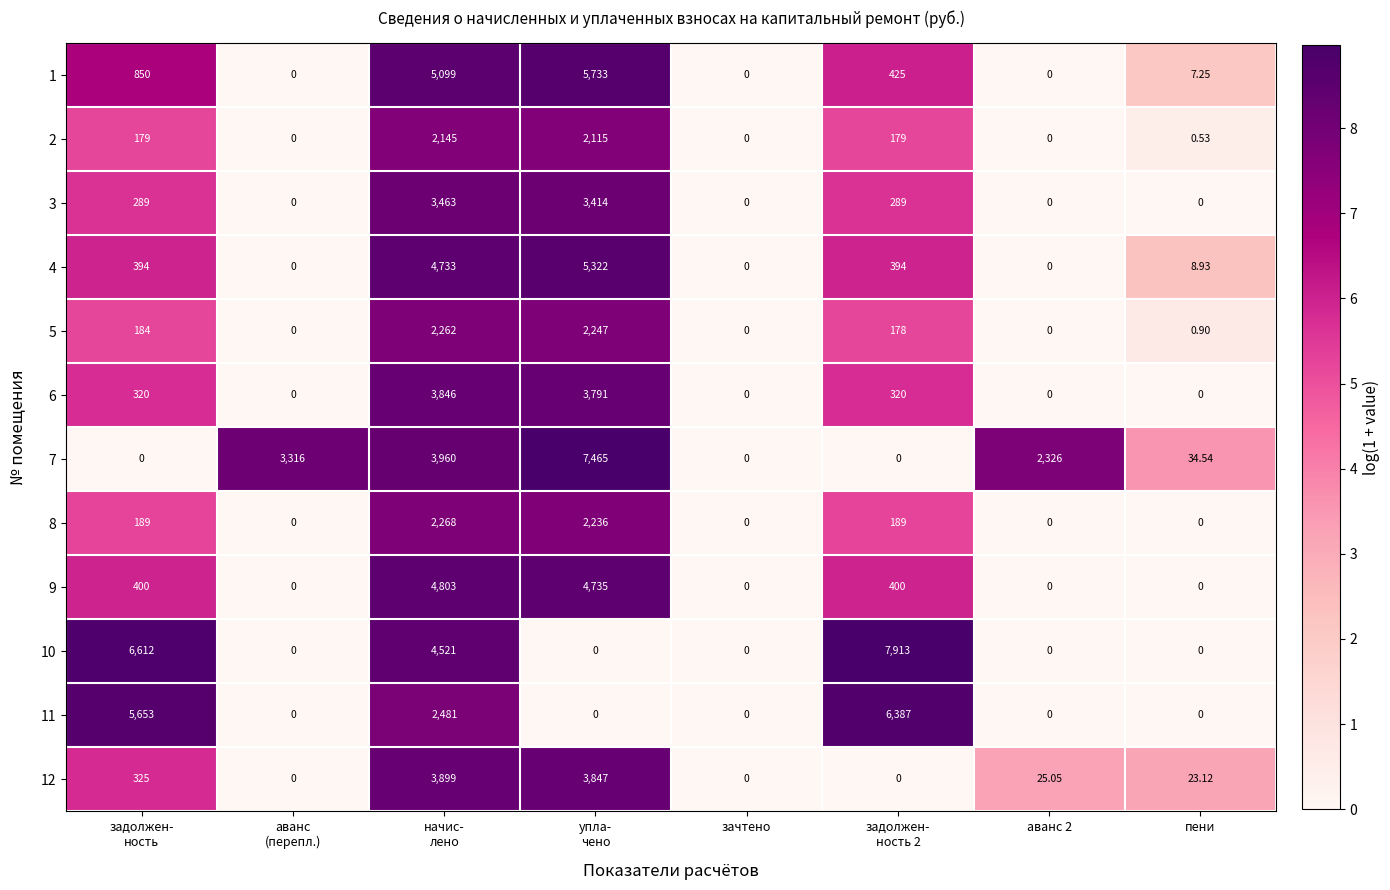

How many values in the 5 series are below 178?

4